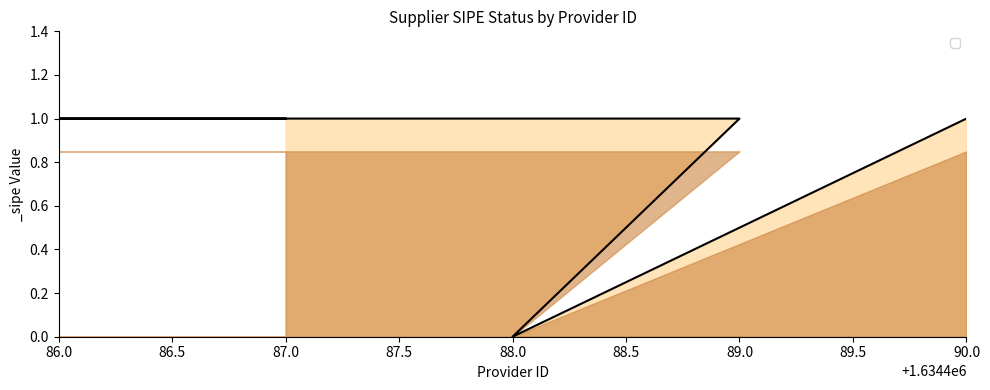

Rank the categories by value from lowest to highest.

88.0, 87.0, 86.0, 89.0, 90.0